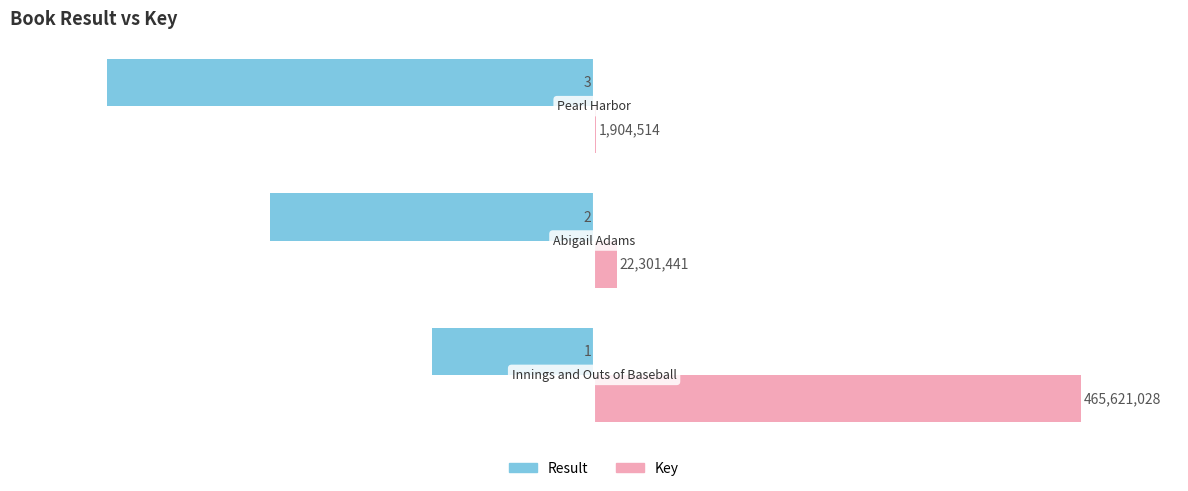

What are all the series names shown in the legend?

Result, Key